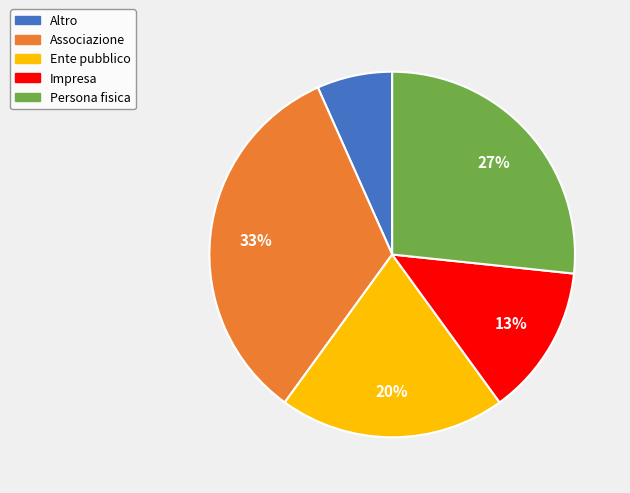

Which has a higher value, Impresa or Persona fisica?

Persona fisica